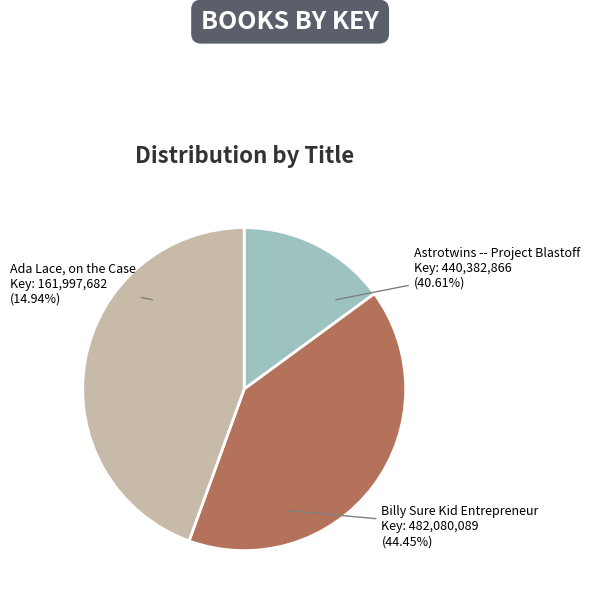

Which slice is the largest?

Billy Sure Kid Entrepreneur